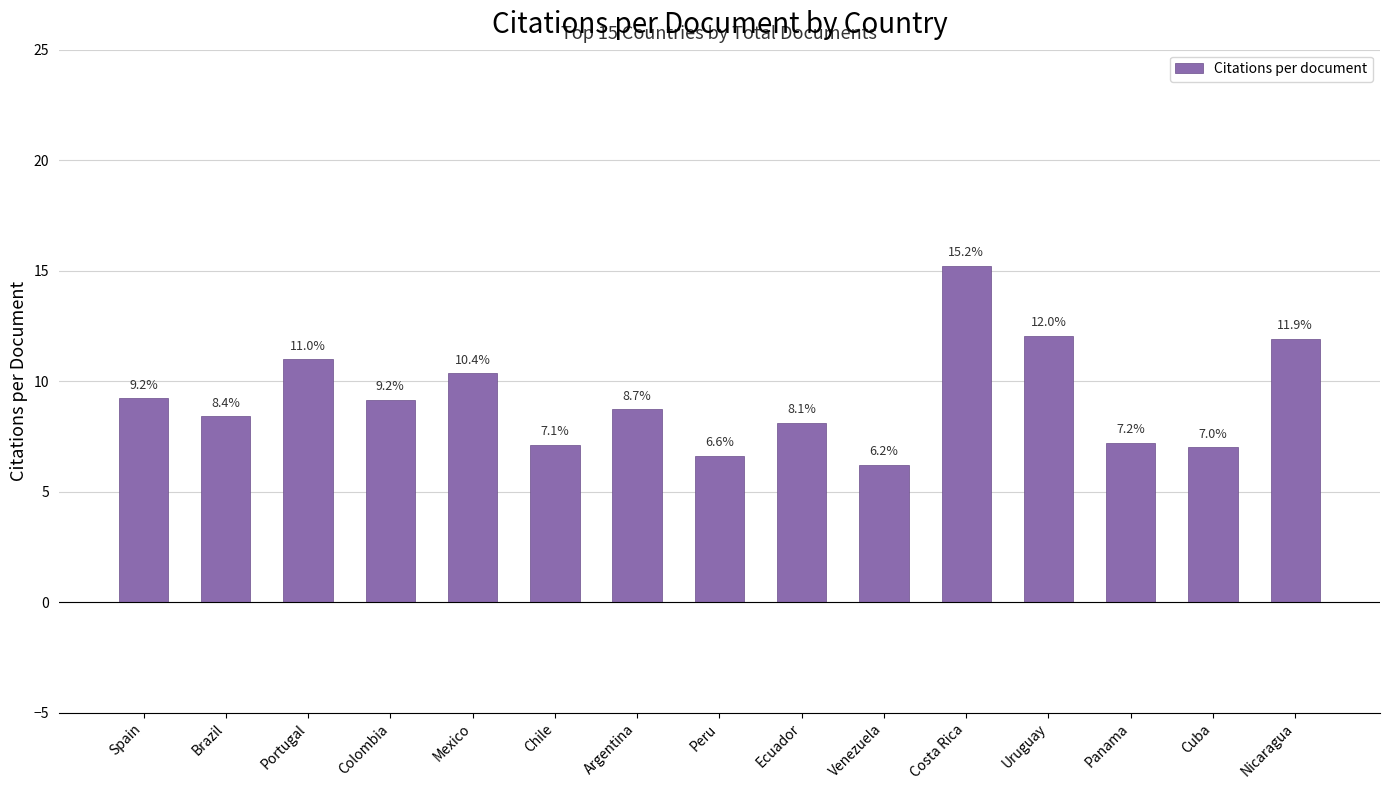

Where does the data first go above 8?

Spain